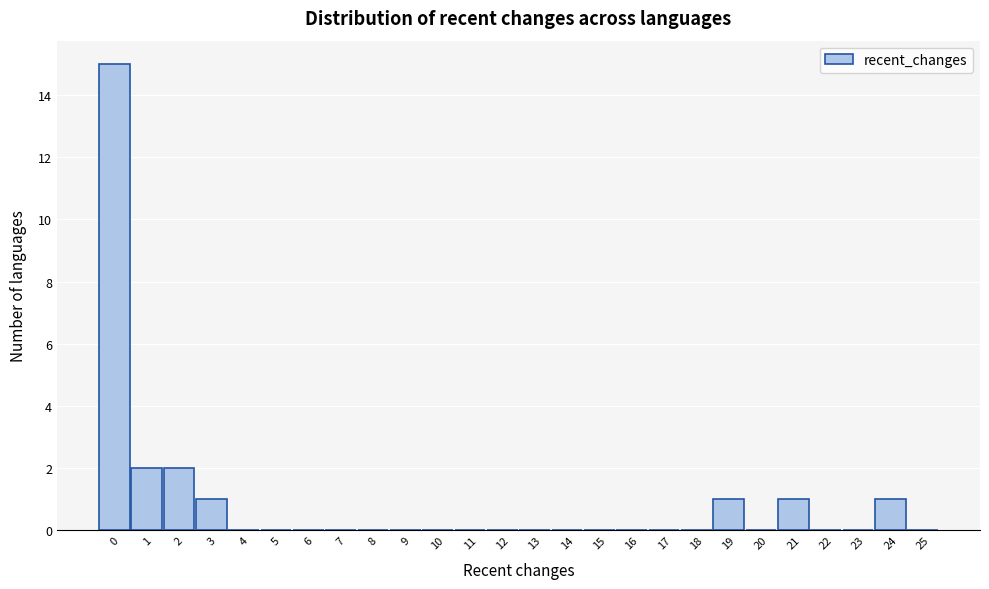

Reading left to right, list every bar in this chart as the range it spans on the x-axis followed by its height. The values are not printed on the chart, so give them approximately, as read against the axis.

-0.5 to 0.5: 15
0.5 to 1.5: 2
1.5 to 2.5: 2
2.5 to 3.5: 1
3.5 to 4.5: 0
4.5 to 5.5: 0
5.5 to 6.5: 0
6.5 to 7.5: 0
7.5 to 8.5: 0
8.5 to 9.5: 0
9.5 to 10.5: 0
10.5 to 11.5: 0
11.5 to 12.5: 0
12.5 to 13.5: 0
13.5 to 14.5: 0
14.5 to 15.5: 0
15.5 to 16.5: 0
16.5 to 17.5: 0
17.5 to 18.5: 0
18.5 to 19.5: 1
19.5 to 20.5: 0
20.5 to 21.5: 1
21.5 to 22.5: 0
22.5 to 23.5: 0
23.5 to 24.5: 1
24.5 to 25.5: 0